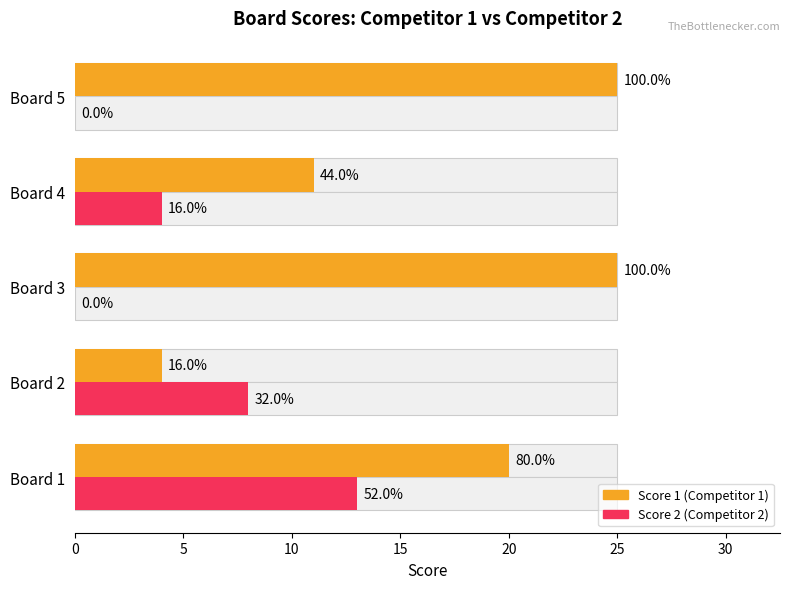

Count the number of data series in this chart.

2